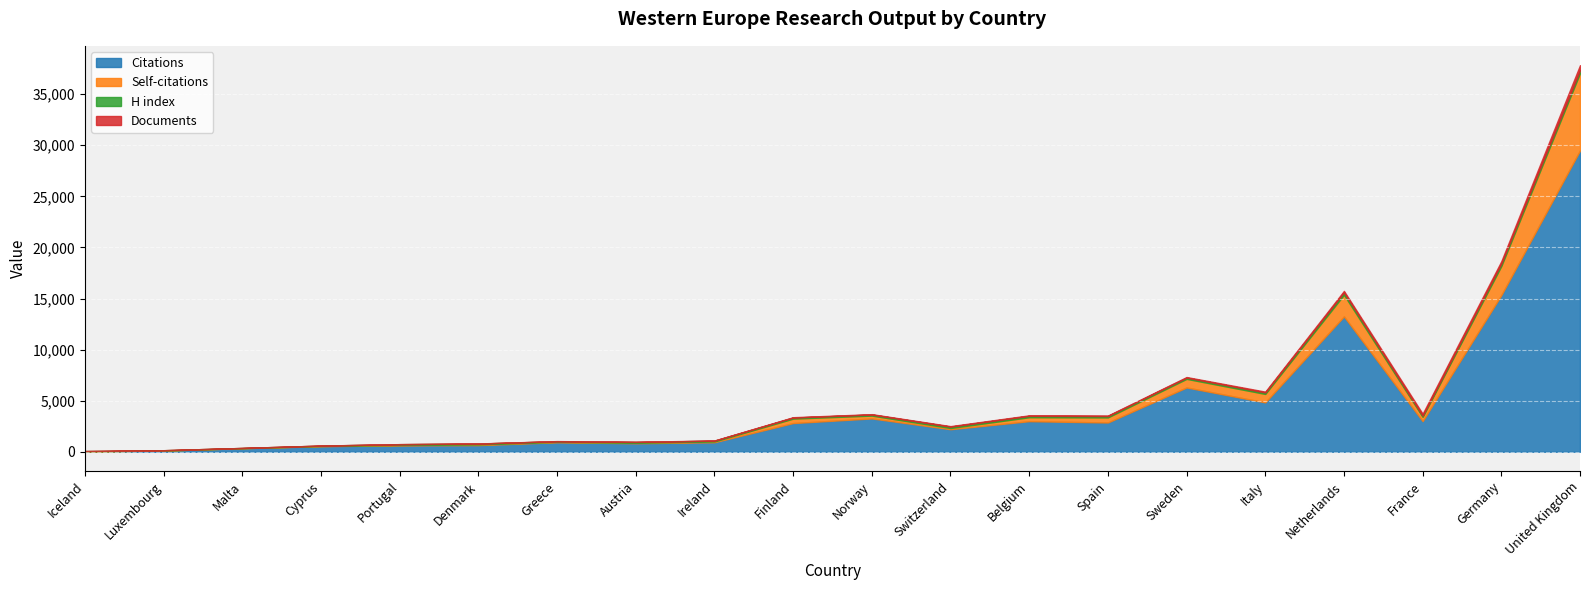

What is the label of the 9th point from the right?

Switzerland